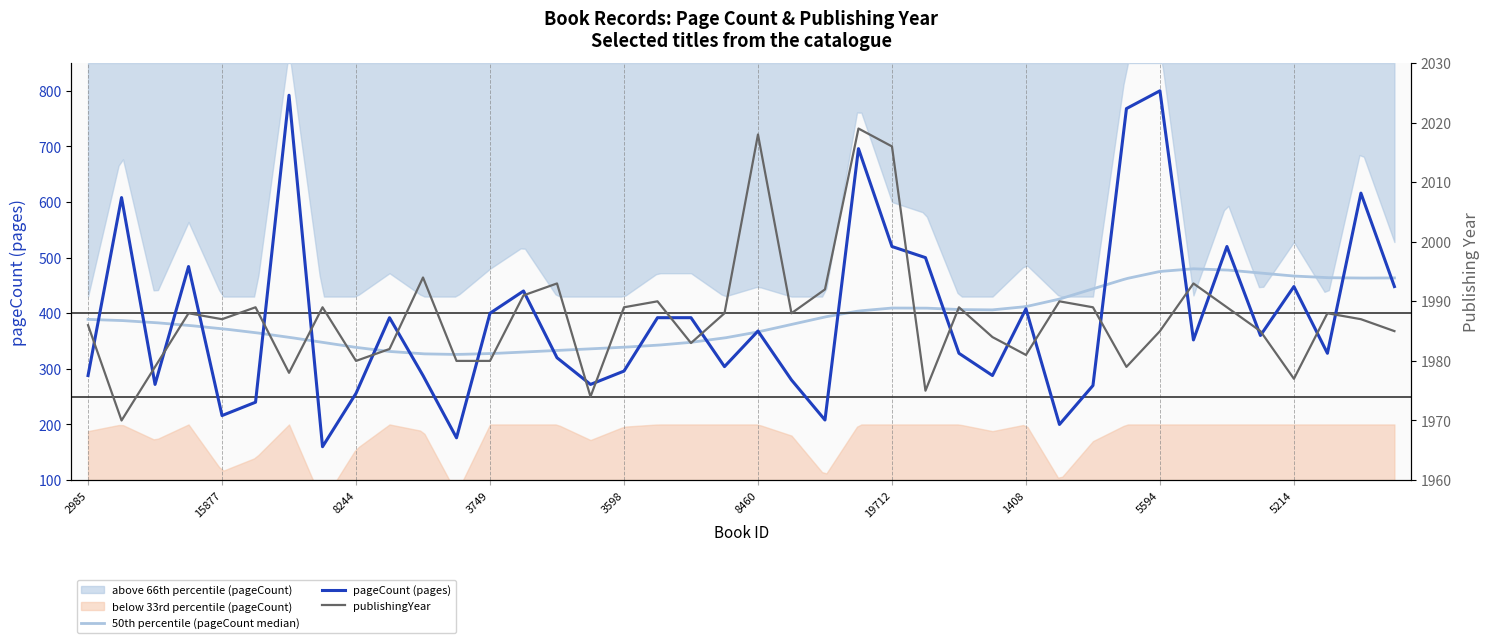

At which category does publishingYear reach its first local peak?

17316